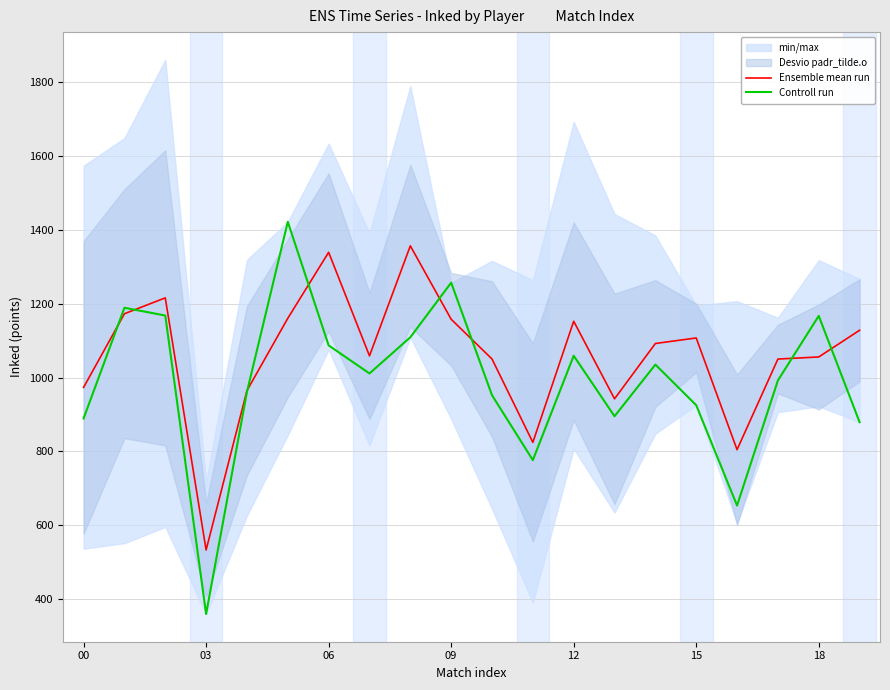

At which label is Ensemble mean run closest to 944?

13